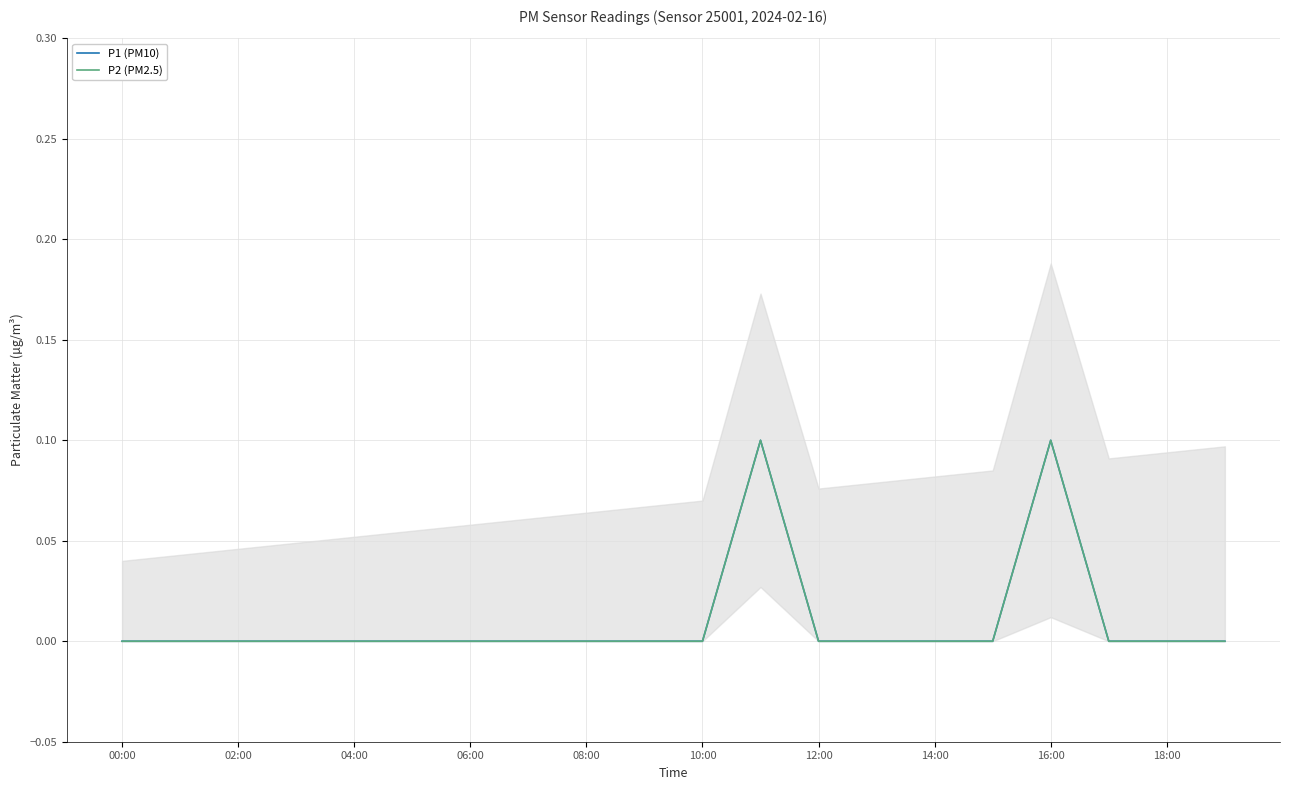

Is it true that P1 (PM10) equals 0.0 at 18:00?

False